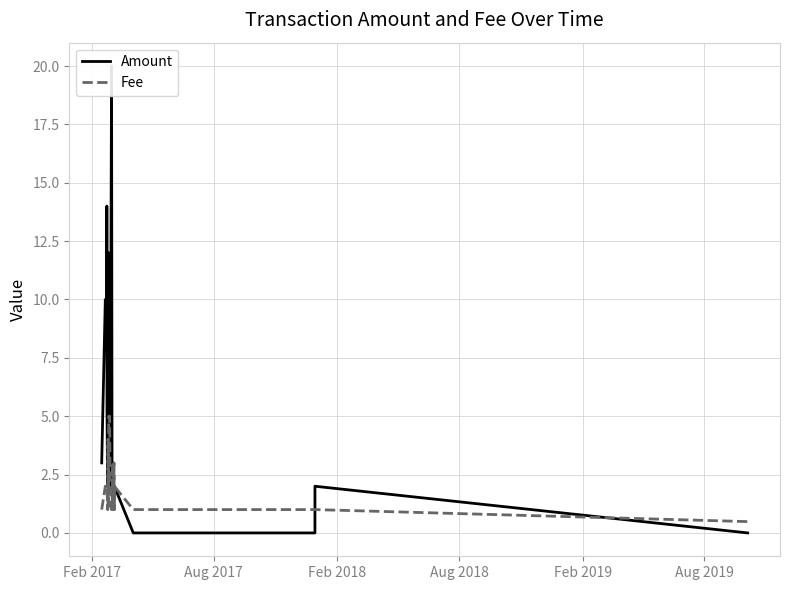

What is the minimum value for Fee?

0.5